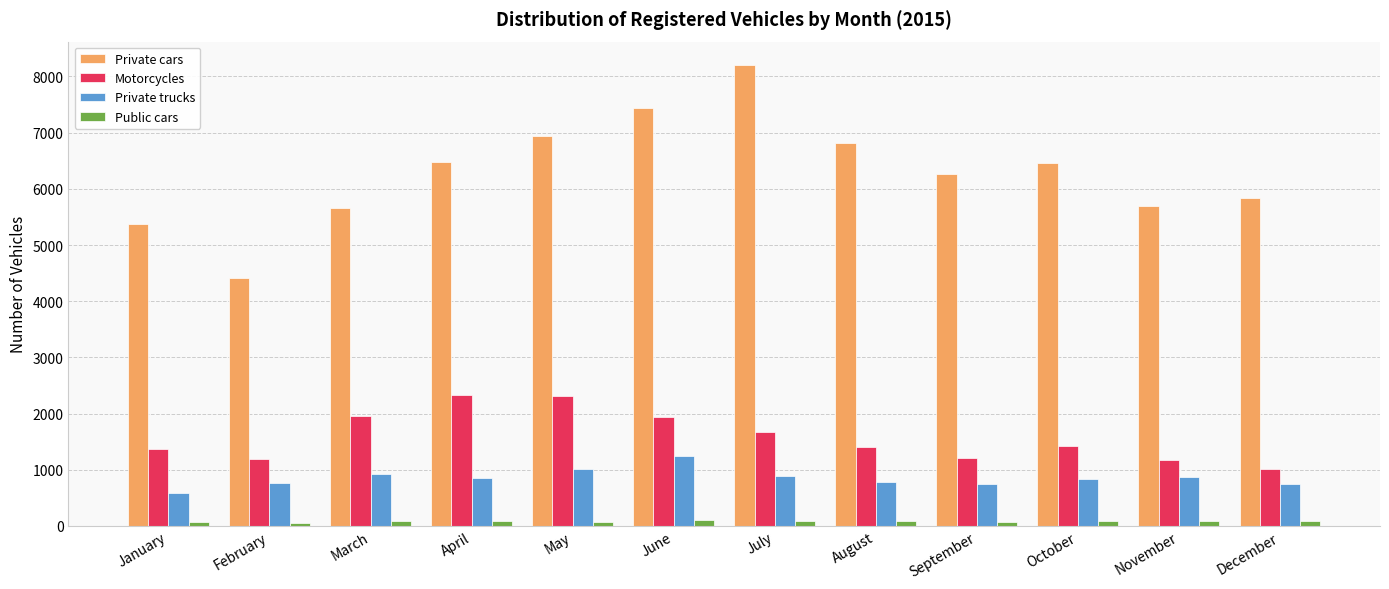

True or false: Private cars has a value of 2306 at May.

False